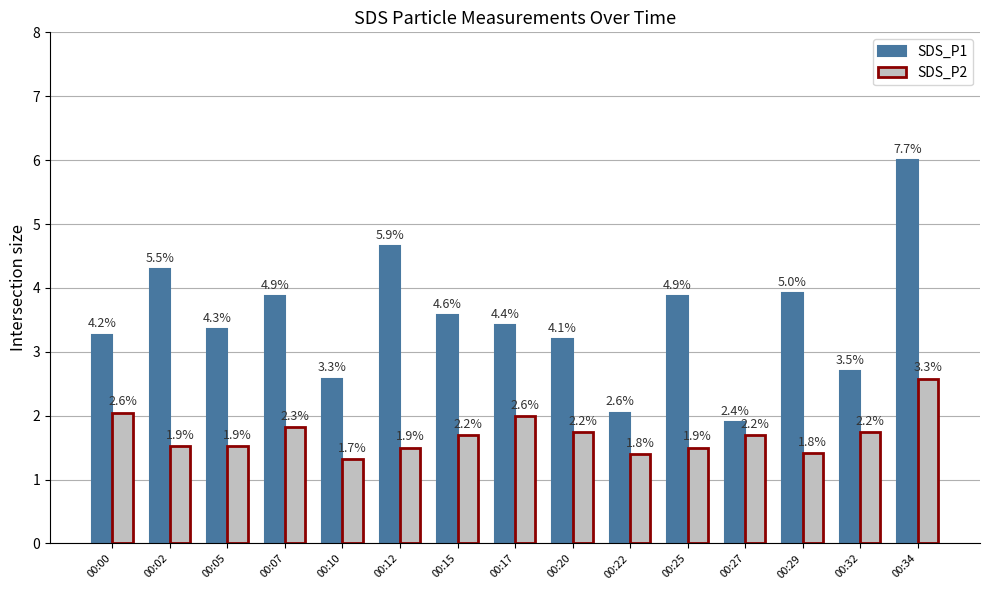

What is the total value across all series at 00:27?

3.6